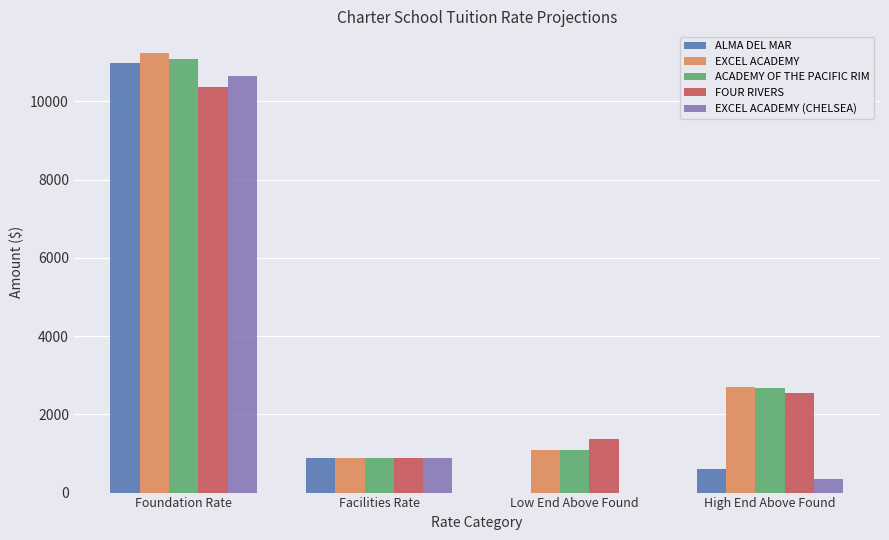

What is the total value across all series at High End Above Found?

8873.3